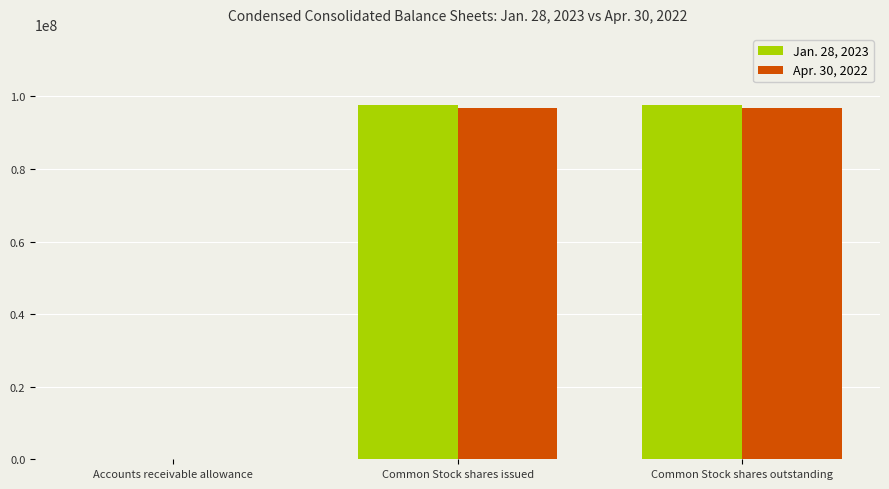

What value does the Jan. 28, 2023 series have at Accounts receivable allowance, to the nearest 50?

4350